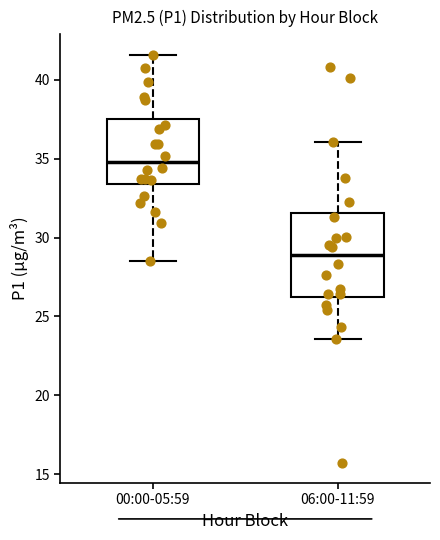

Reading left to right, transcribe this box plot: for each box, give where its median line is, the range the box spans, and where its two whiskers end, as read against the y-axis. The values are not printed on the chart, so give them approximately, as read against the axis.

00:00-05:59: median 35.0, box 33.5 to 37.5, whiskers 28.5 to 41.5
06:00-11:59: median 29.0, box 26.0 to 31.5, whiskers 23.5 to 36.0